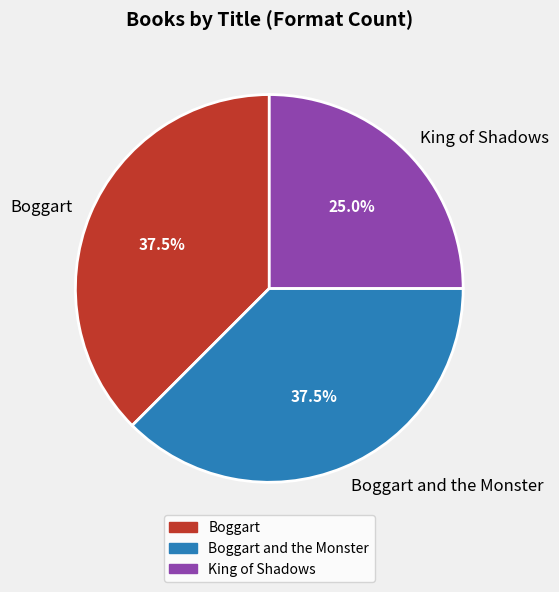

Is there a majority slice in this chart?

No